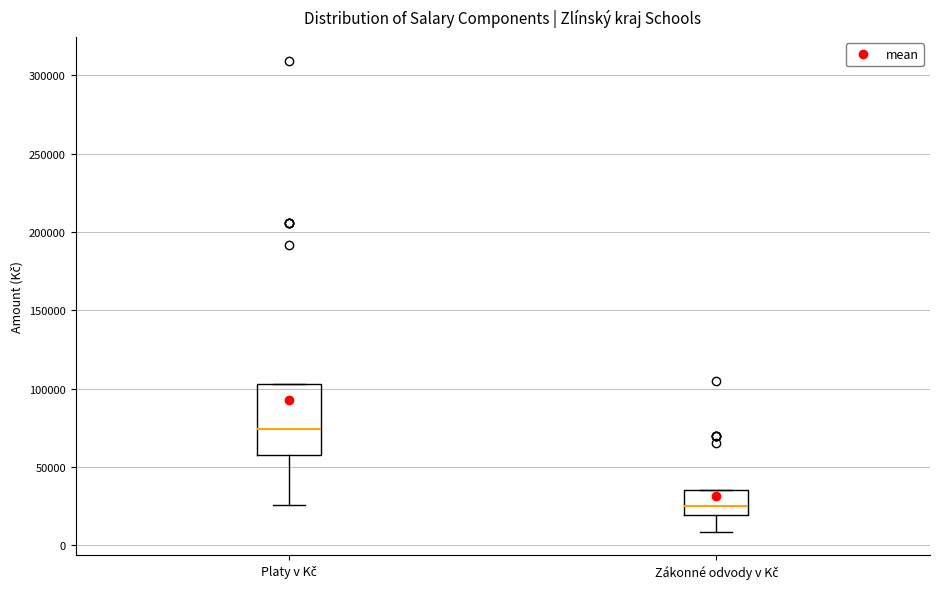

Comparing the boxes themselves (not the whiskers), which one is the tallest?

Platy v Kč